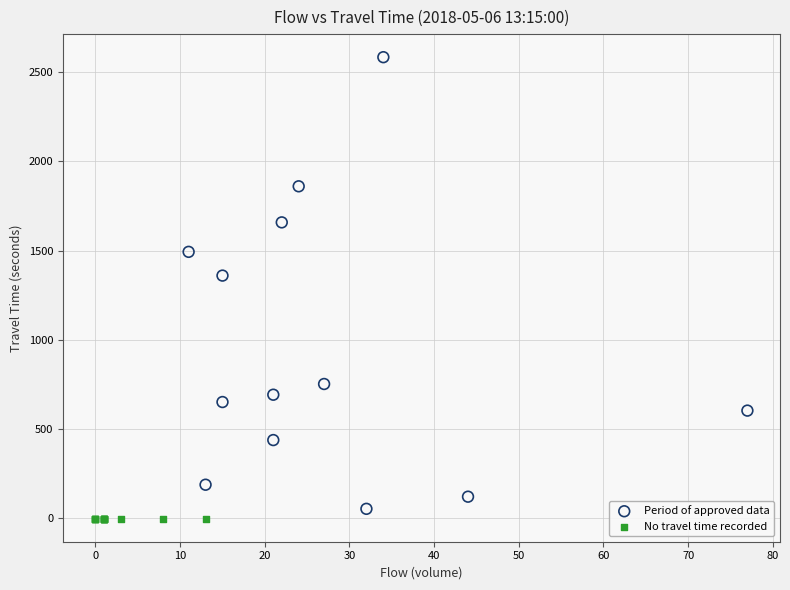

What are all the series names shown in the legend?

Period of approved data, No travel time recorded